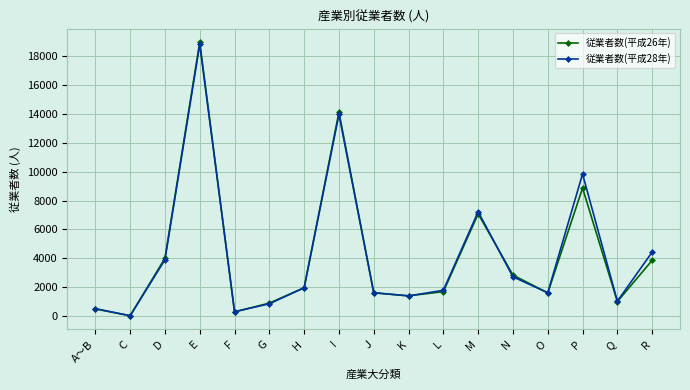

Which series has the largest range (max minus min)?

従業者数(平成26年)